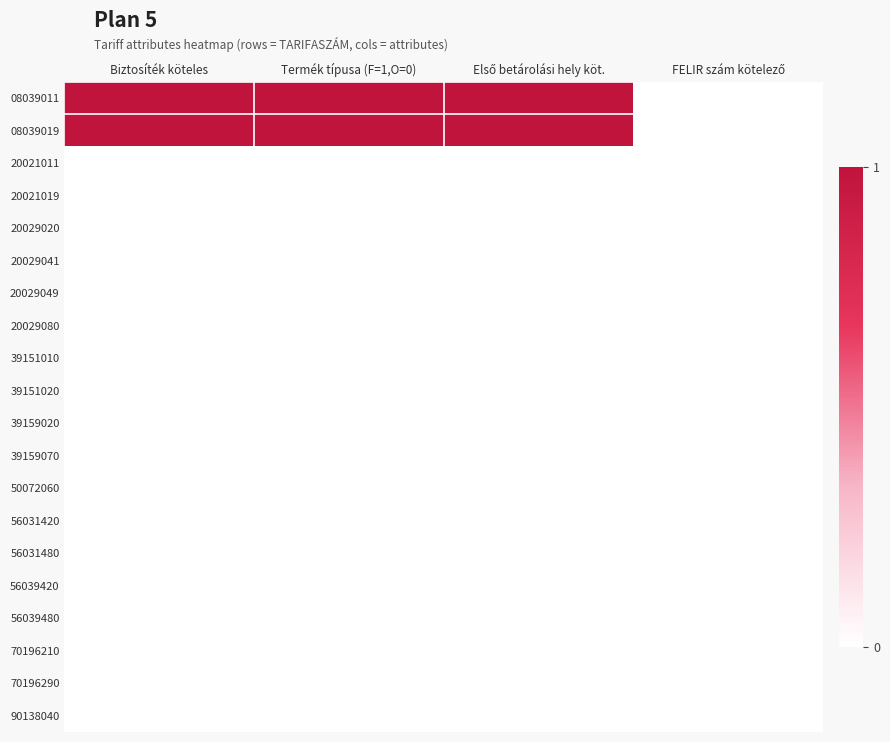

Rank the series by their maximum value, from lowest to highest.

20021011, 20021019, 20029020, 20029041, 20029049, 20029080, 39151010, 39151020, 39159020, 39159070, 50072060, 56031420, 56031480, 56039420, 56039480, 70196210, 70196290, 90138040, 08039011, 08039019